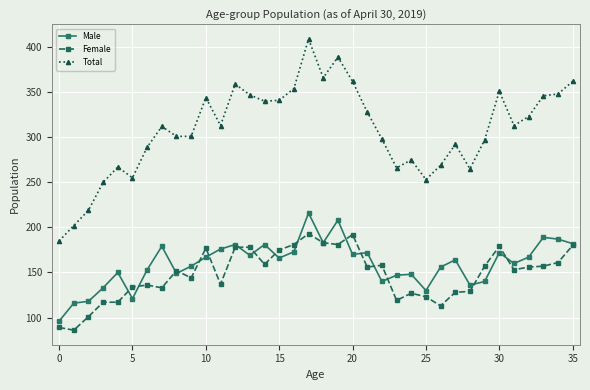

Which series has the widest spread of values?

Total